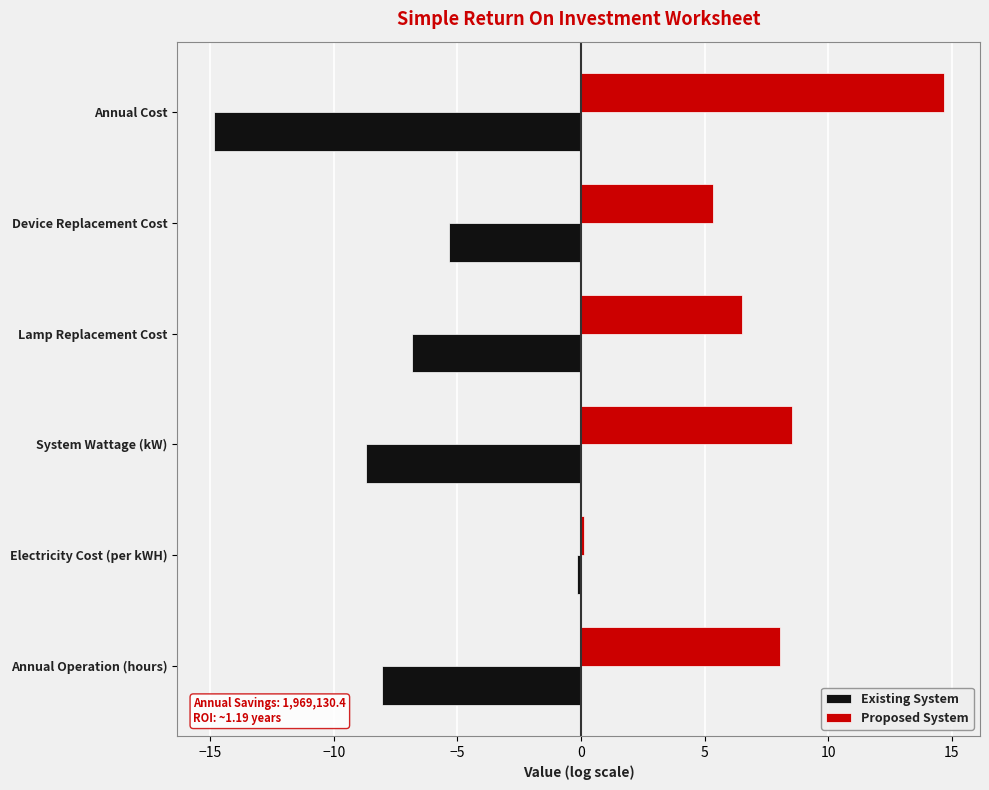

At which label is Existing System closest to -7?

Lamp Replacement Cost